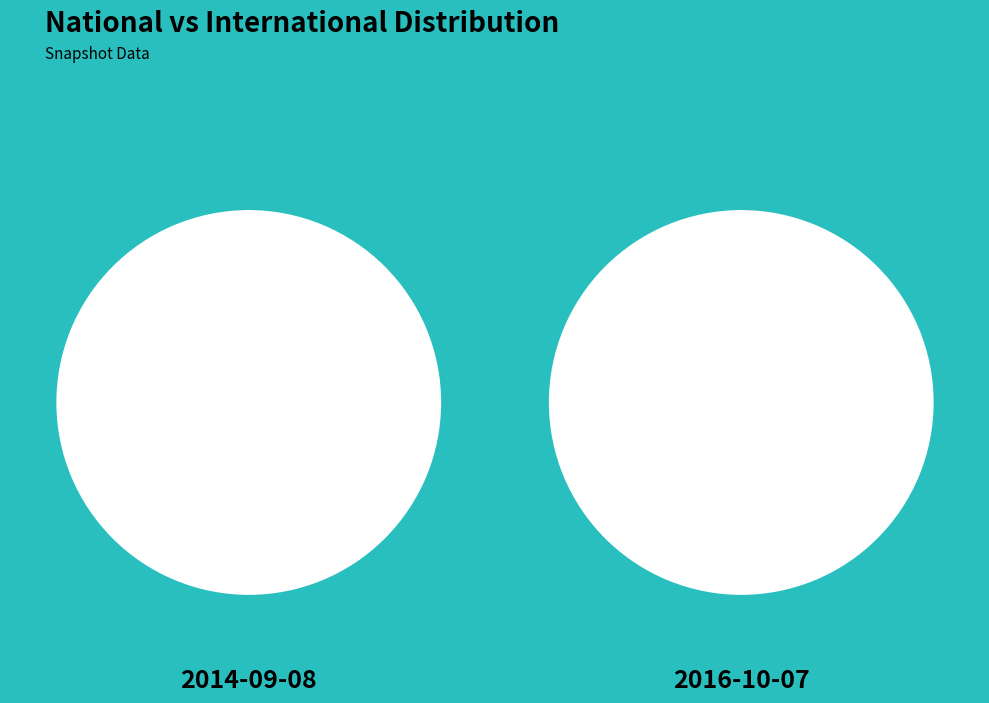

What percentage is NOT represented by 2014-09-08?

92.9%